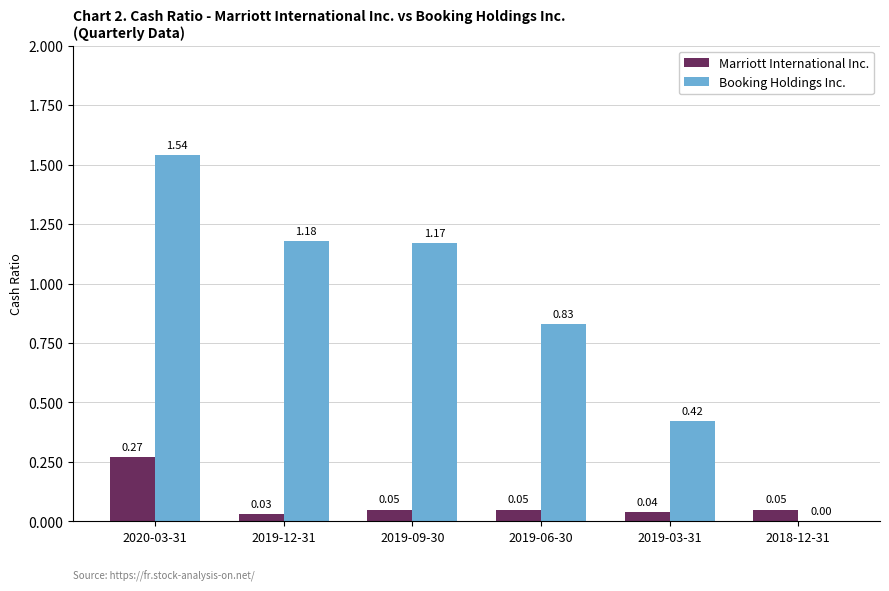

Which series changed the most between 2020-03-31 and 2019-12-31?

Booking Holdings Inc.